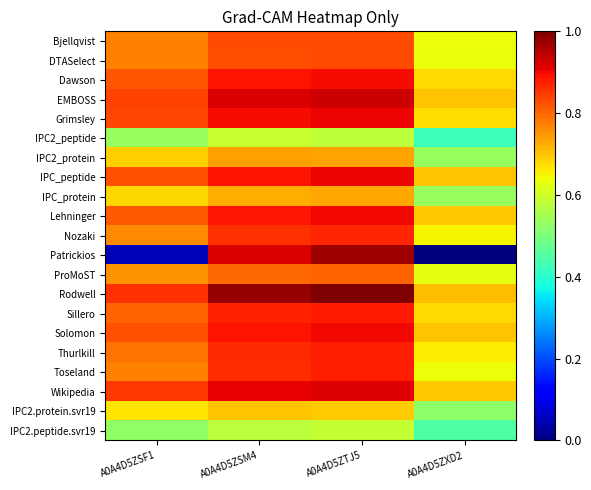

Between A0A4D5ZSM4 and A0A4D5ZTJ5, which is larger?

A0A4D5ZTJ5